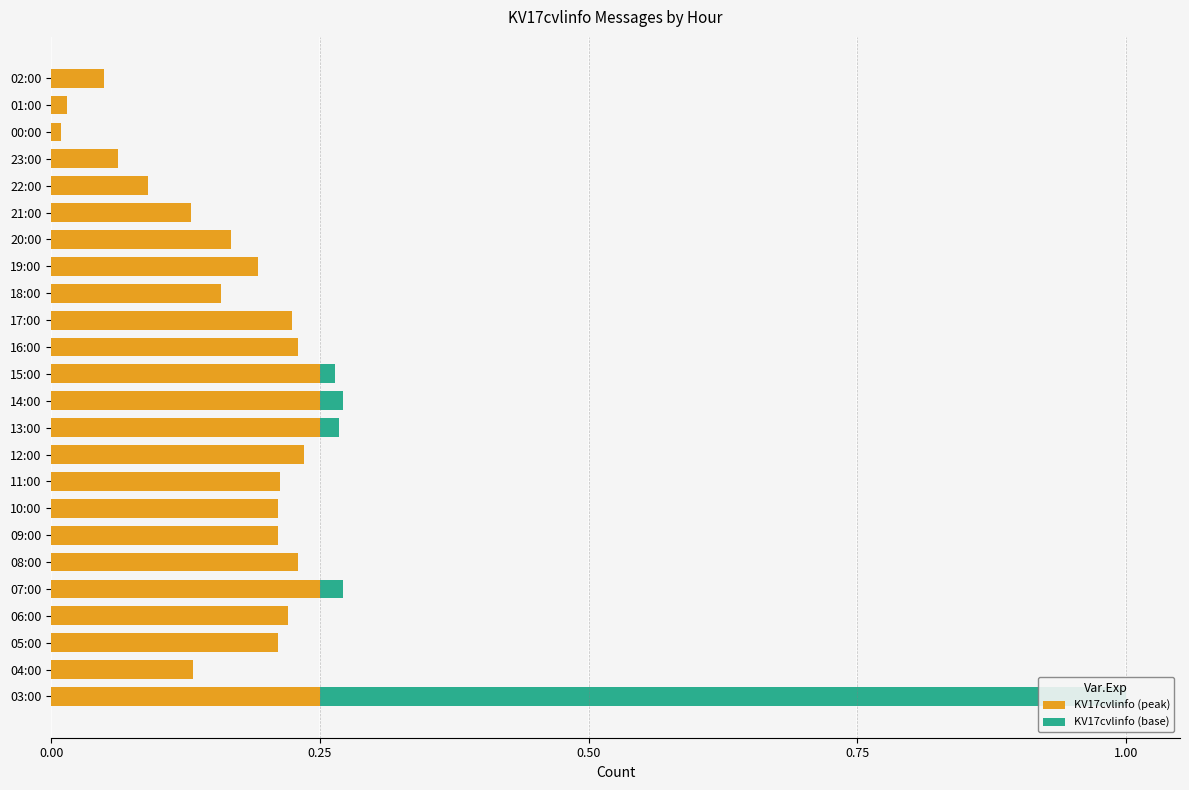

Is it true that KV17cvlinfo (base) equals 0.0 at 08:00?

True